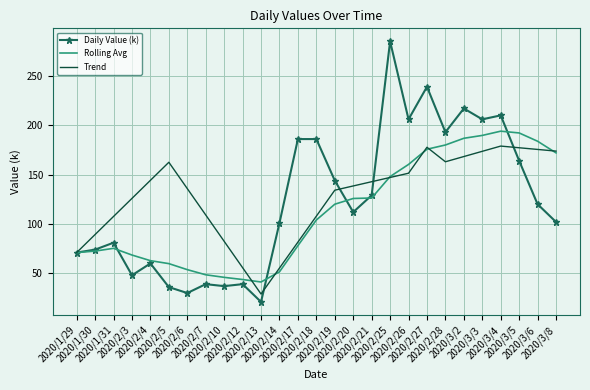

What is the maximum value for Trend?

178.9